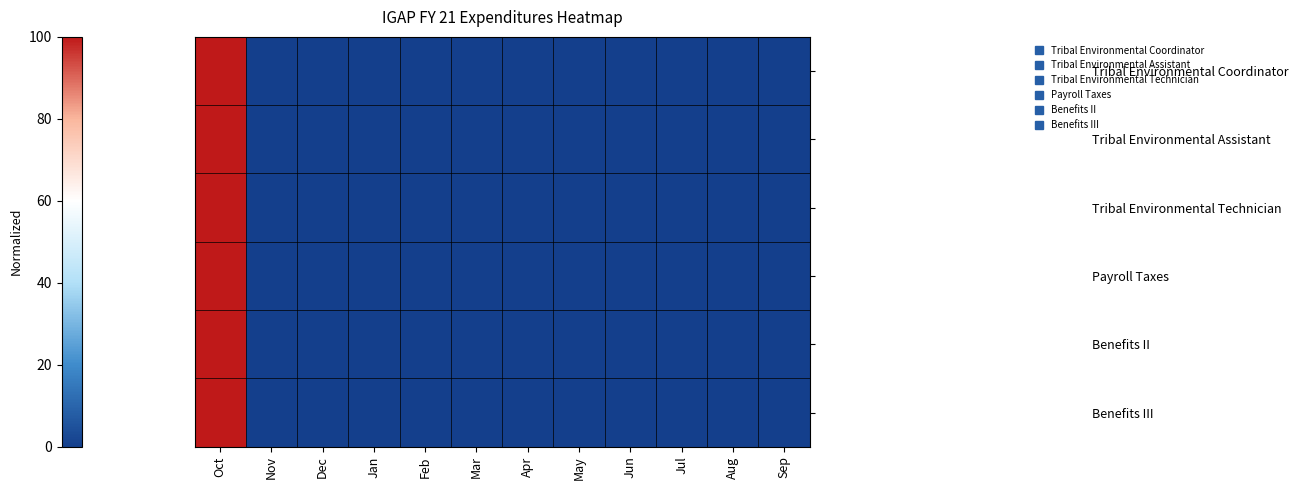

Which label corresponds to the largest value in the chart?

Oct